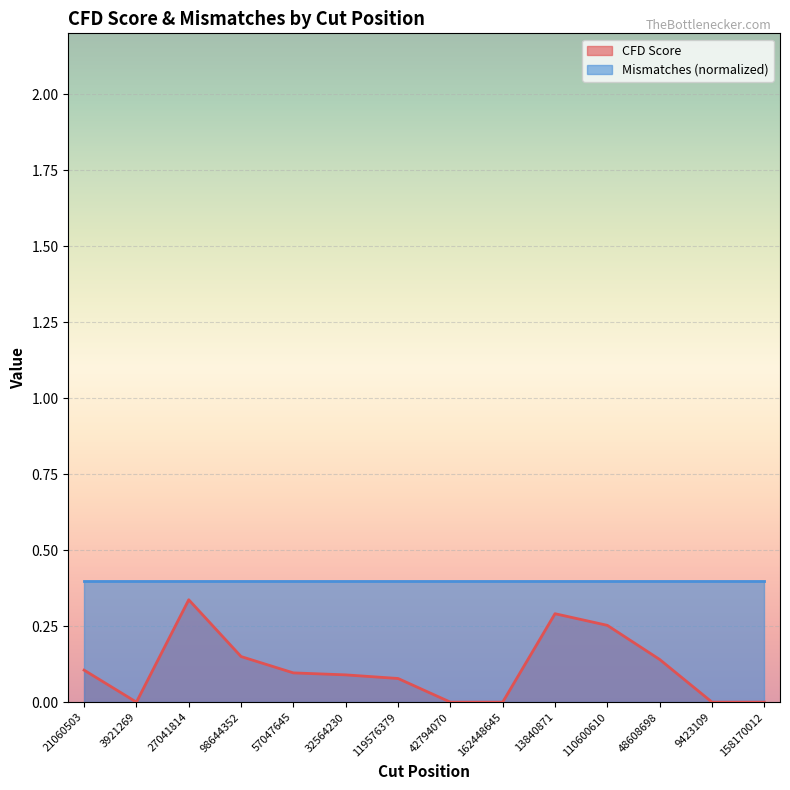

Reading right to left, extract all data points from this chart.

158170012=0.0	9423109=0.0	48608698=0.1	110600610=0.3	13840871=0.3	162448645=0.0	42794070=0.0	119576379=0.1	32564230=0.1	57047645=0.1	98644352=0.1	27041814=0.3	3921269=0.0	21060503=0.1